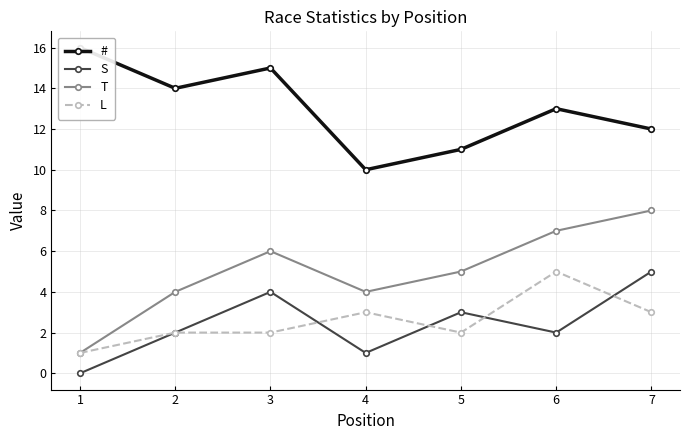

Is the value of S at 7 greater than the value of T at 6?

No